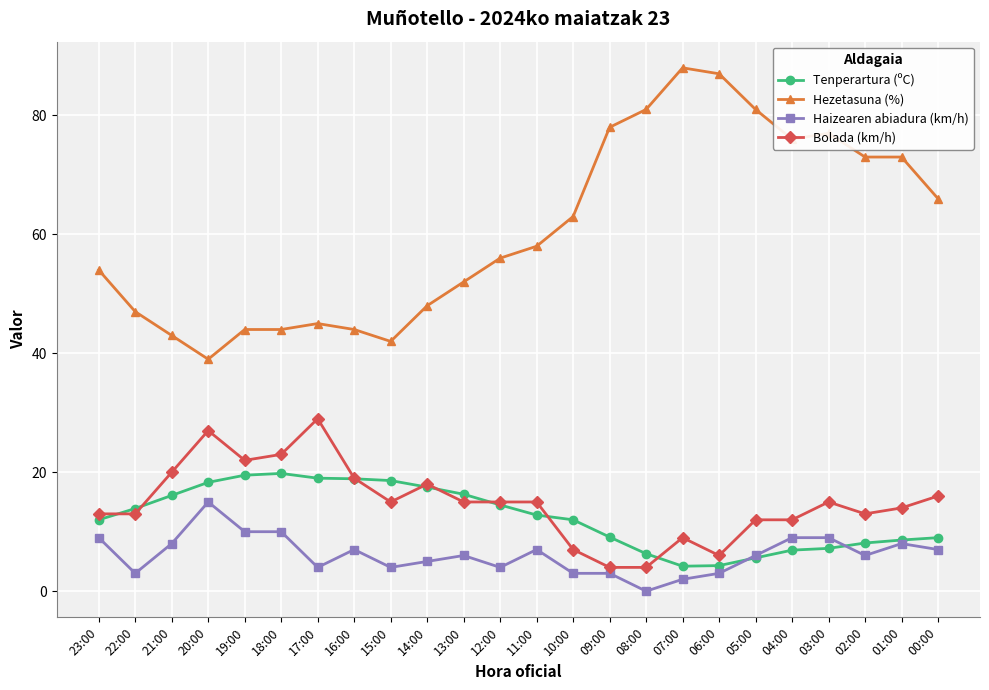

What is the total value across all series at 03:00?

108.2